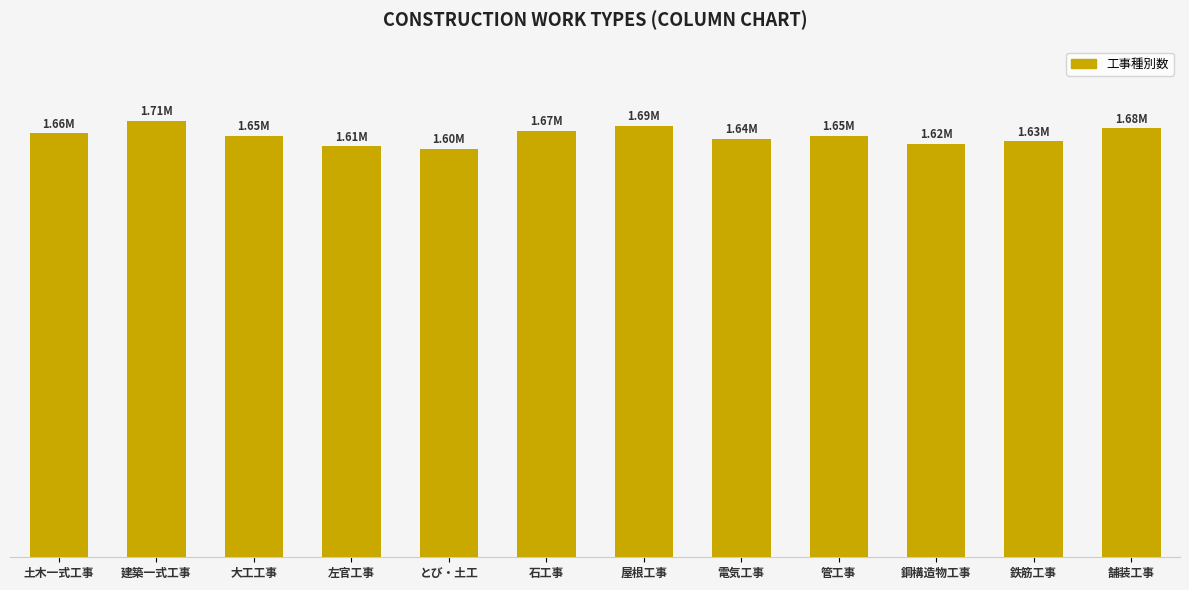

True or false: the data shows 2.1 at とび・土工.

False